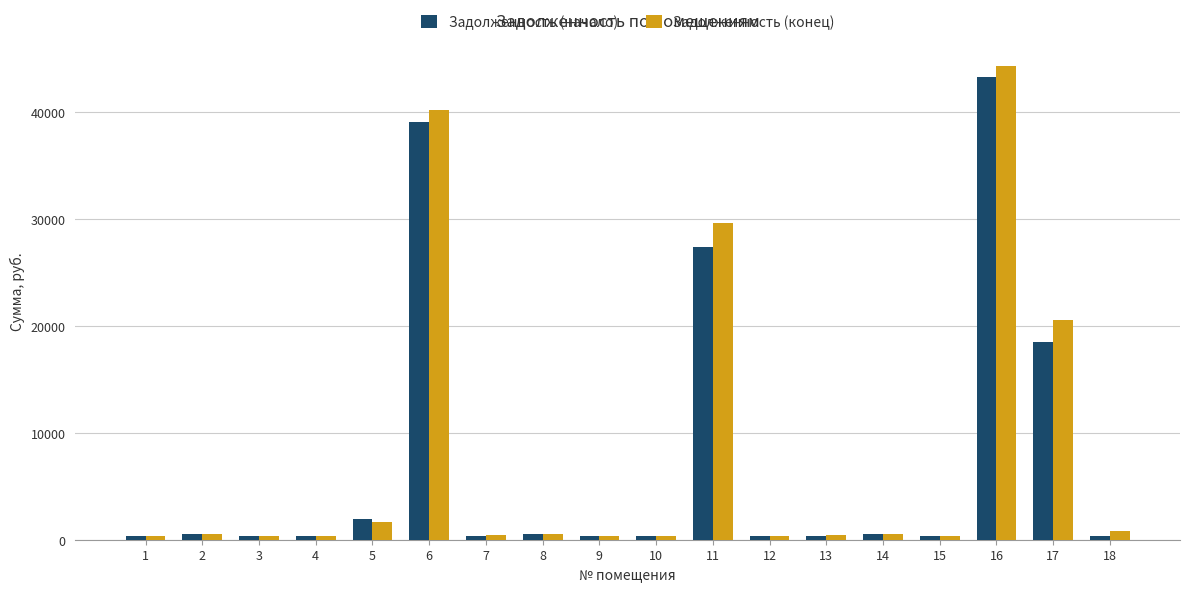

How many categories are shown in the chart?

18